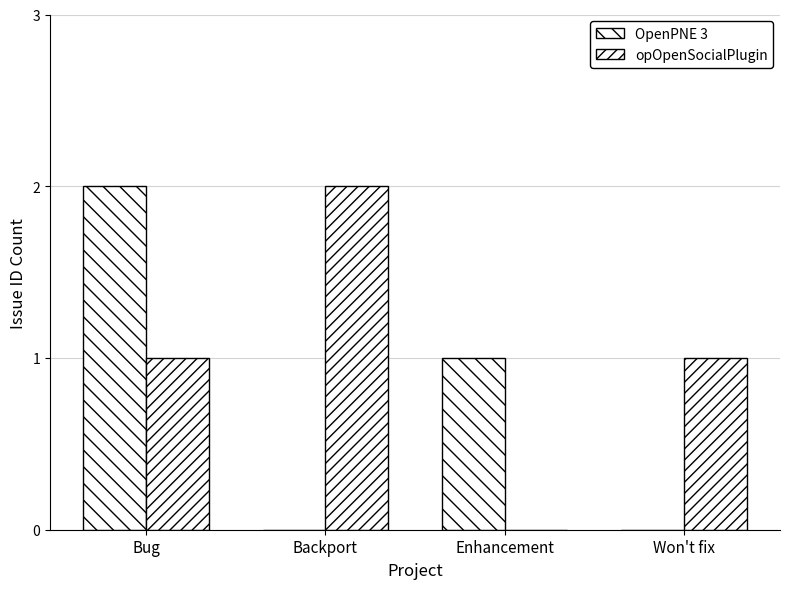

Count the number of categories in the chart.

4